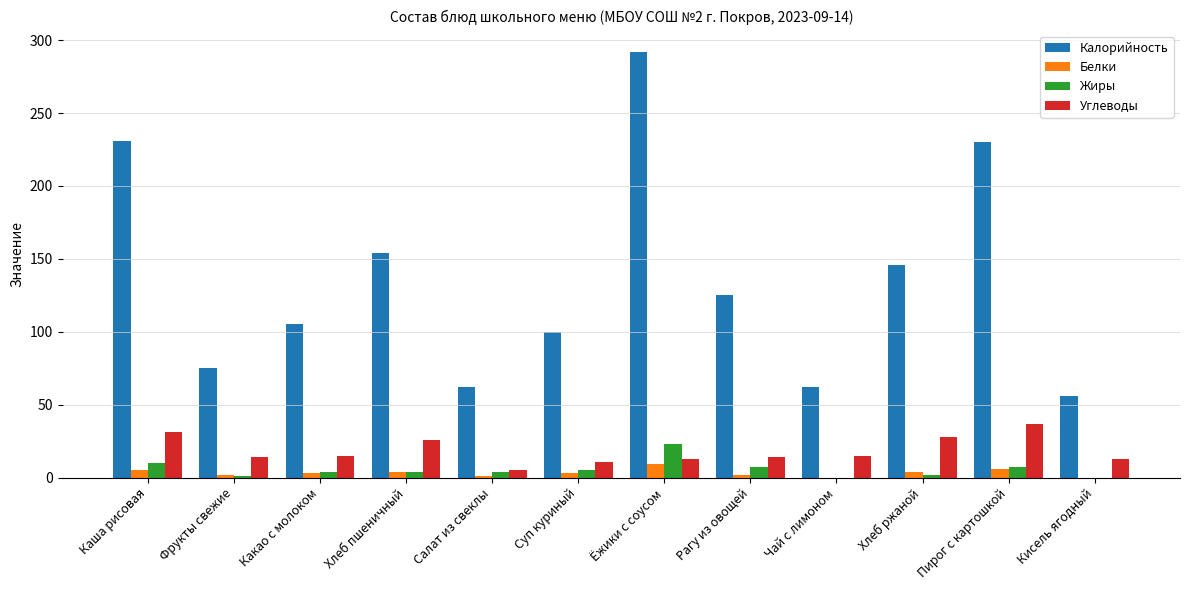

What is the greatest value displayed?

292